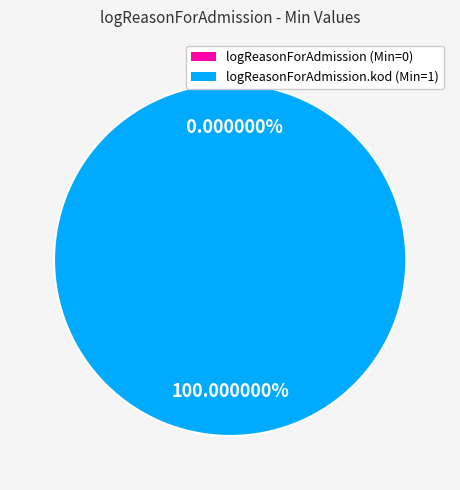

To the nearest percent, what is the average slice percentage?

50%